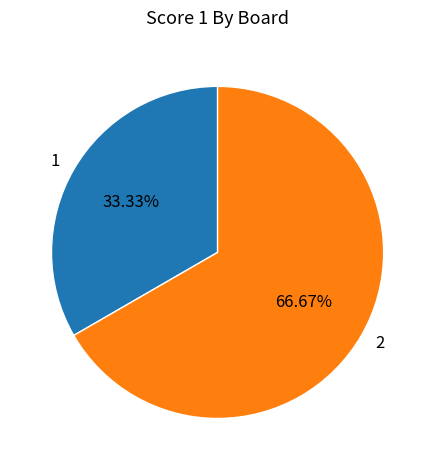

Approximately how many times larger is the value at 1 compared to 2?

0.5